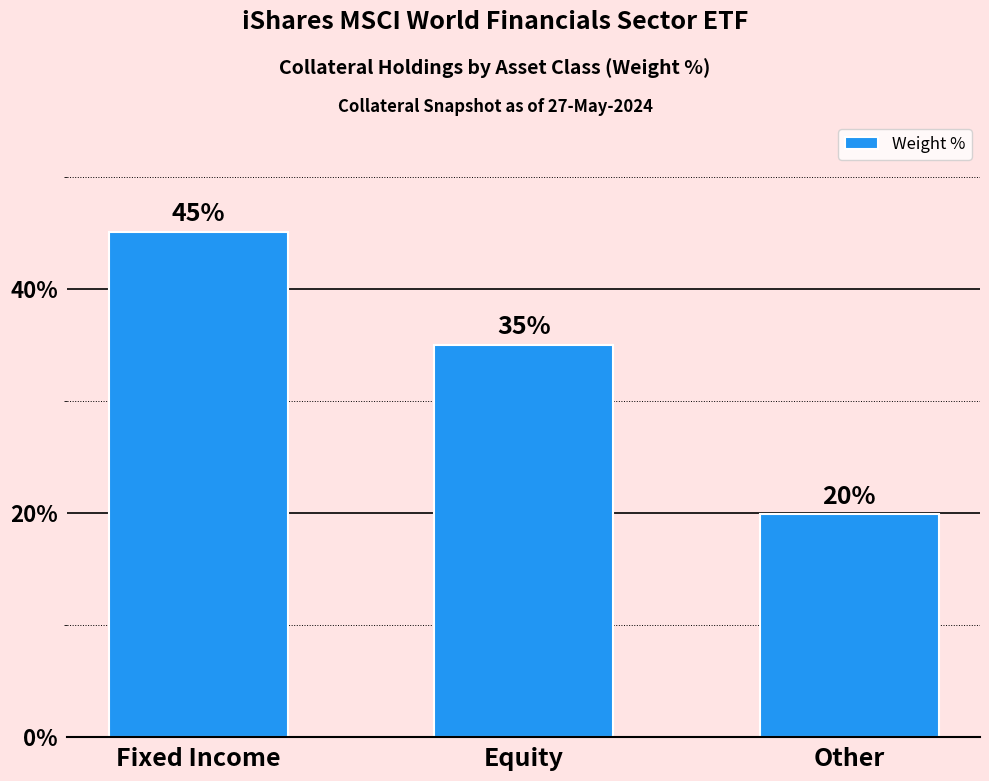

Which has a higher value, Equity or Other?

Equity